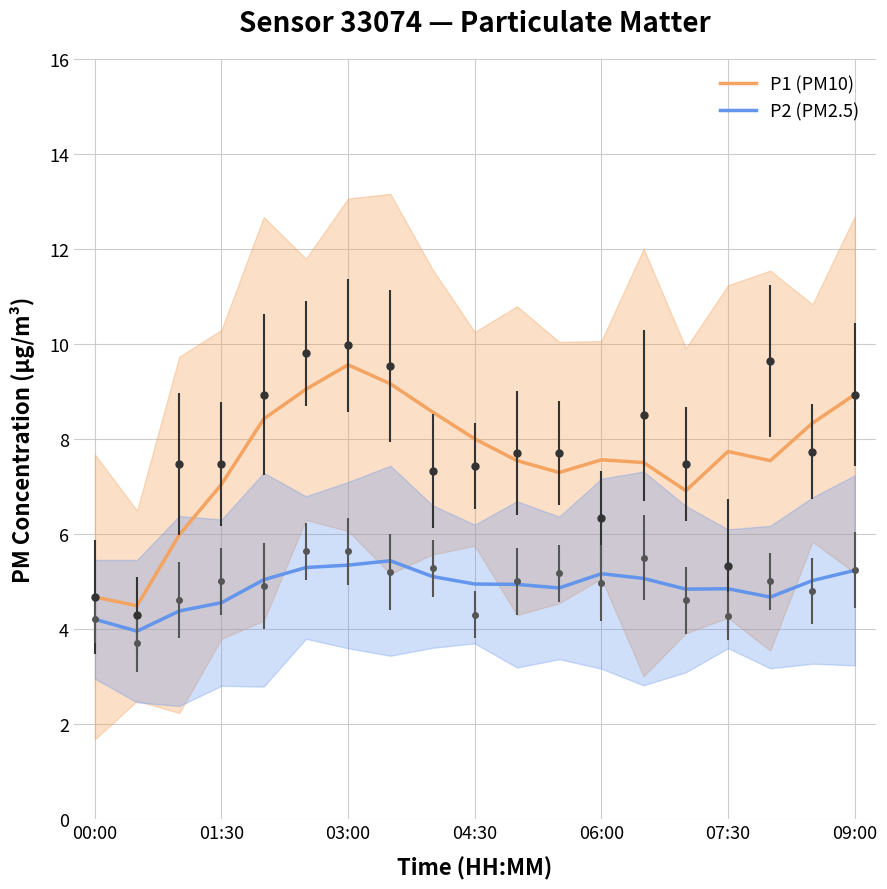

True or false: P1 (PM10) and P2 (PM2.5) cross at least once.

False